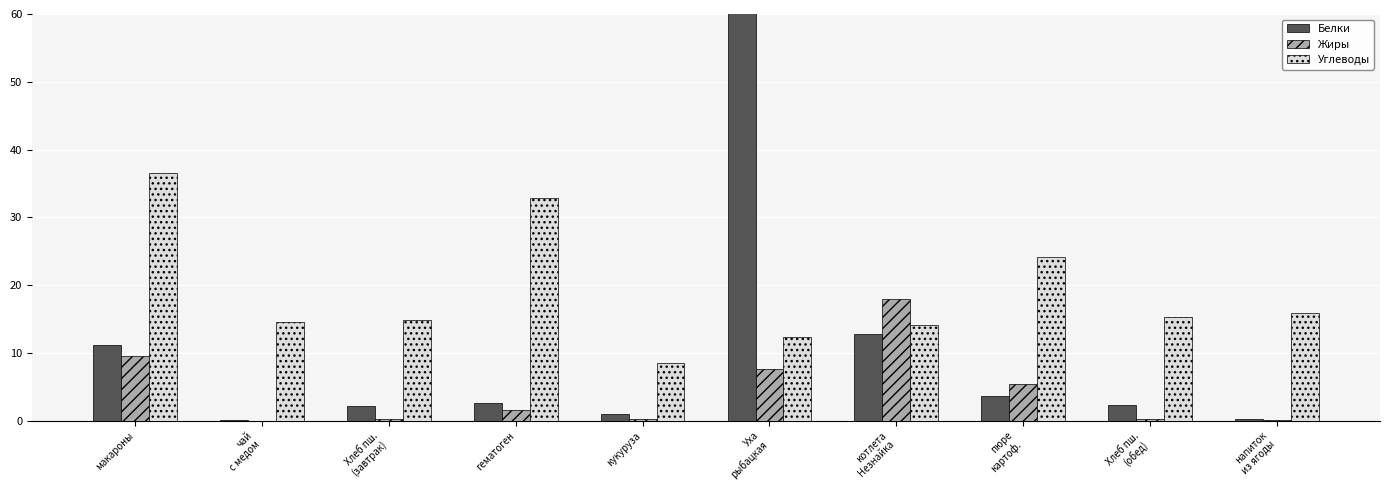

How many bars are there in each group?

3